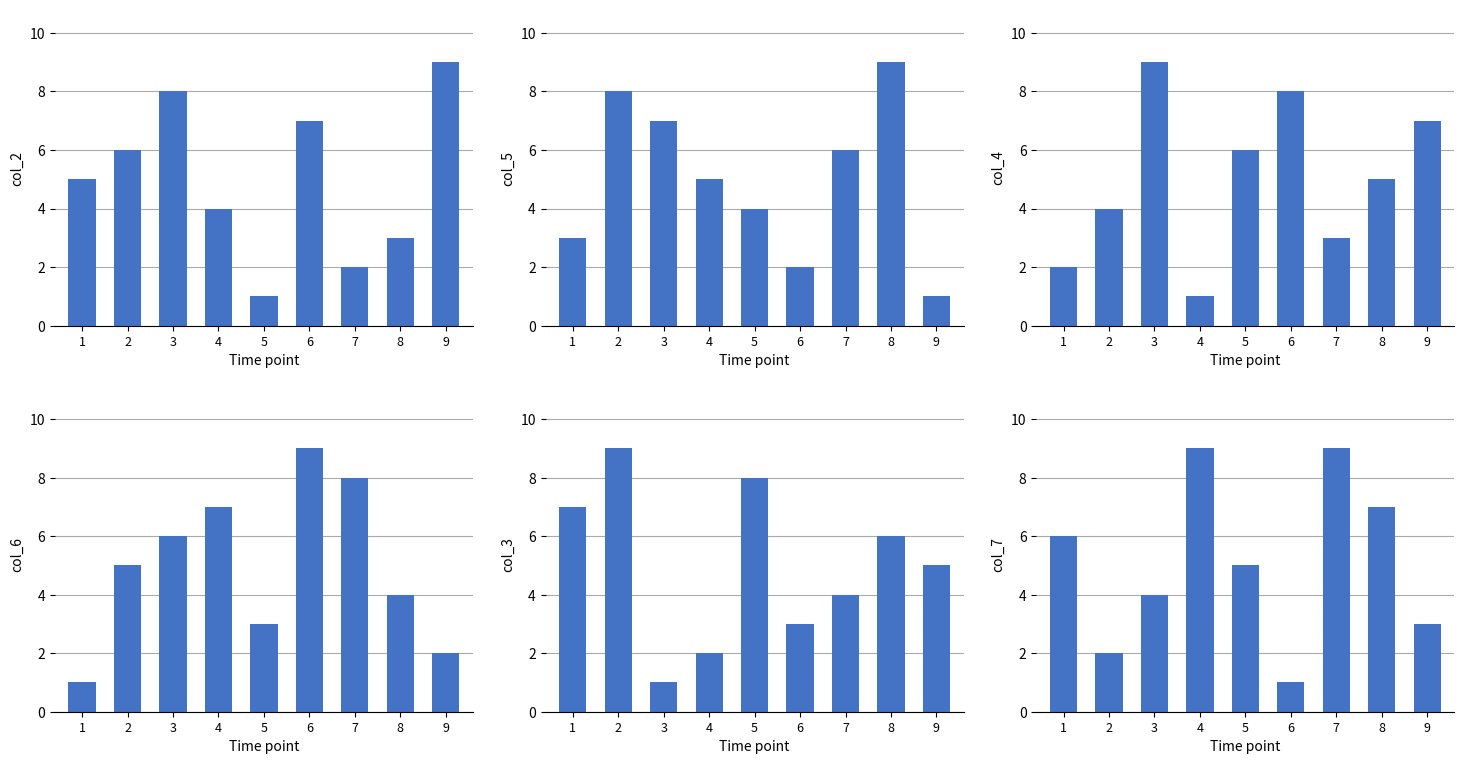

The col_6 series shows 2 at 9. True or false?

True